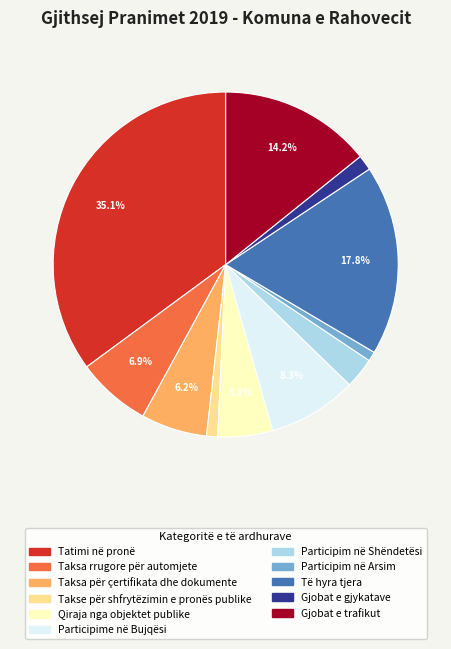

How many segments does this pie chart have?

11